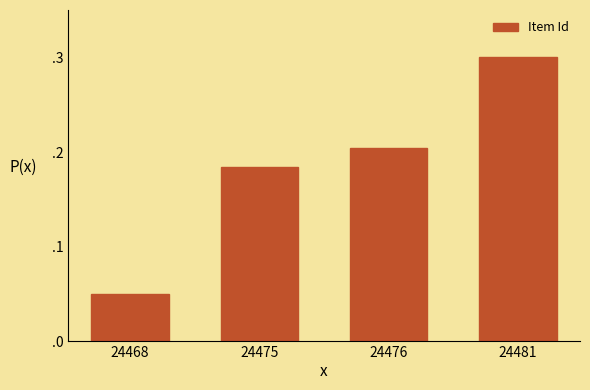

At which category does the chart reach its peak across all series?

24481